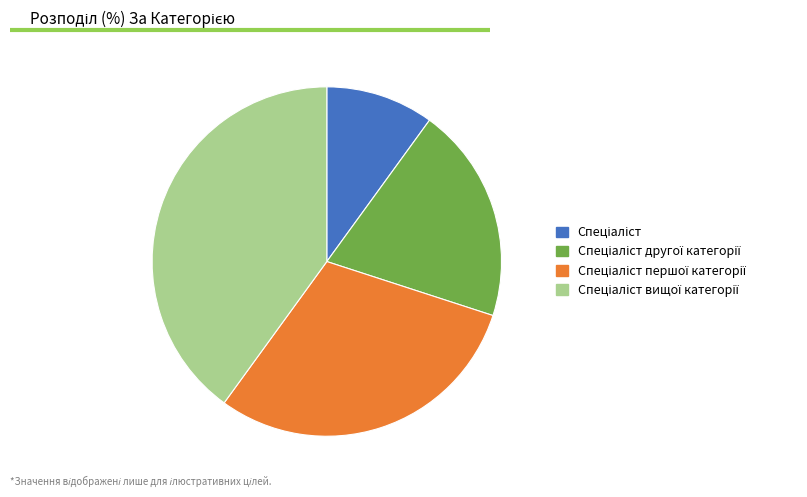

Is there any slice that represents more than half of the pie?

No